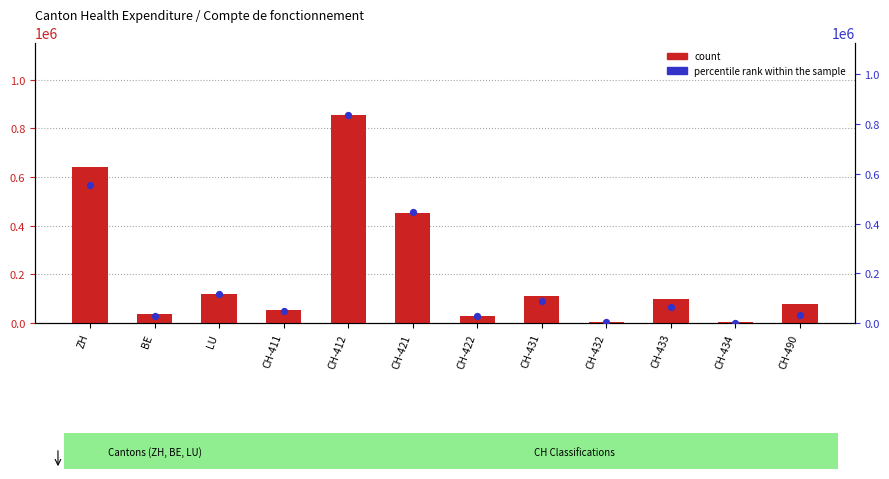

Is the value of percentile rank within the sample at CH-421 greater than the value of count at CH-411?

Yes